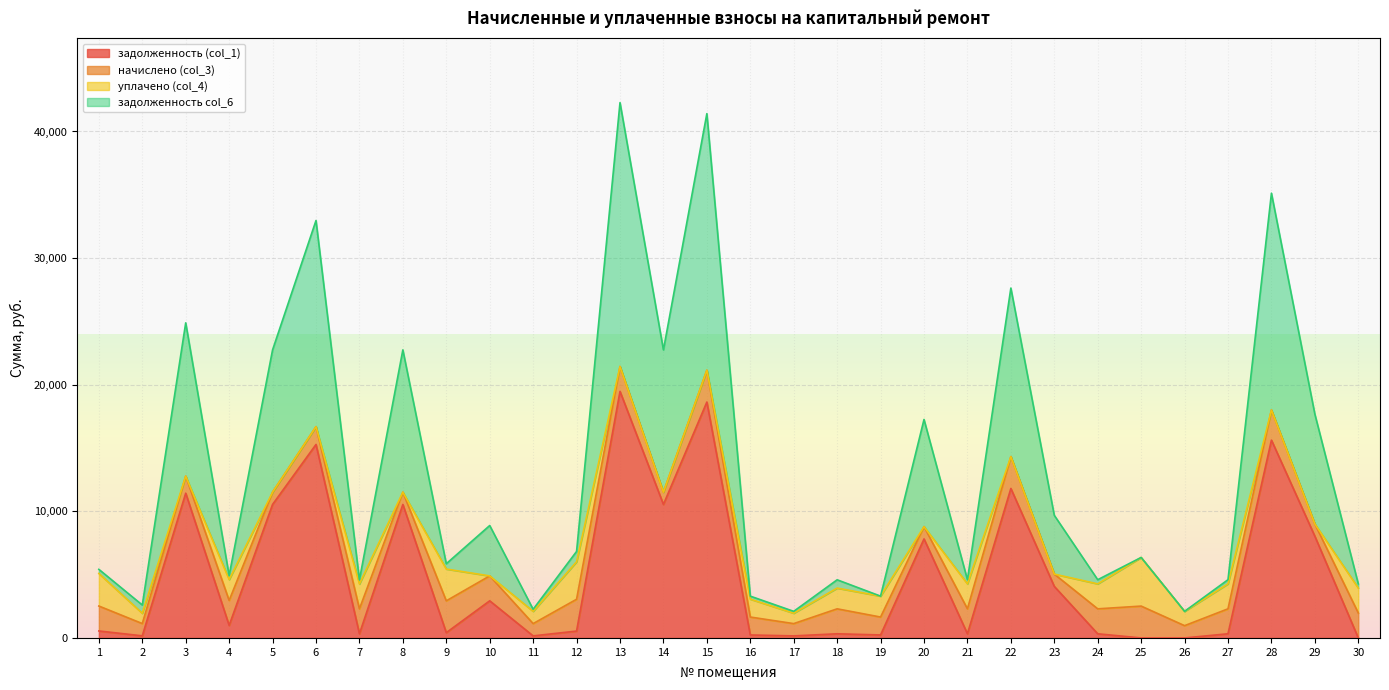

Does the chart display data point markers on the line(s)?

No